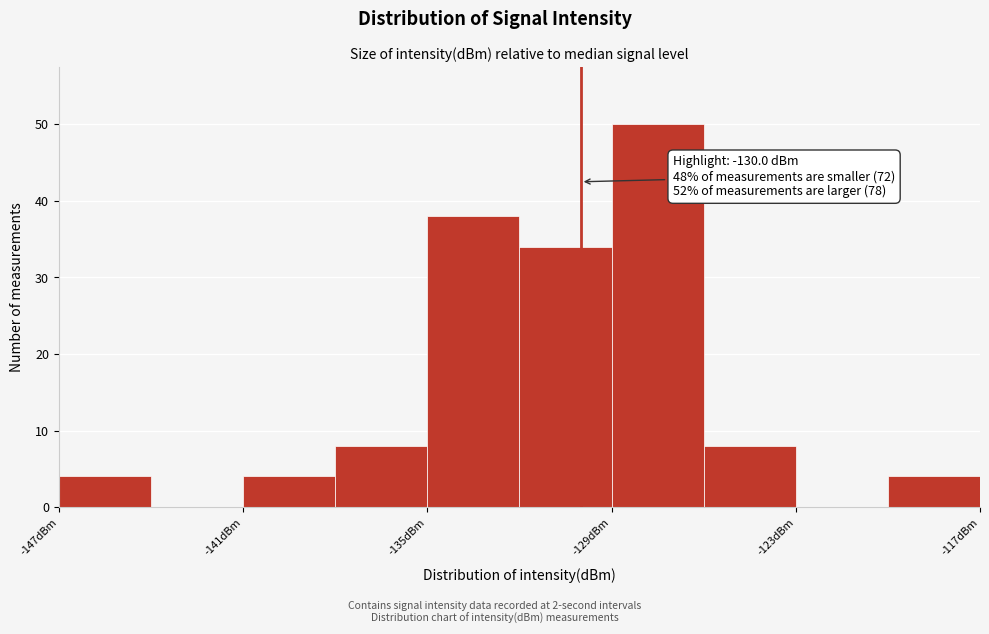

Around what value on the x-axis is the tallest bar? Give the approximate position of its centre, as read against the axis.

-127